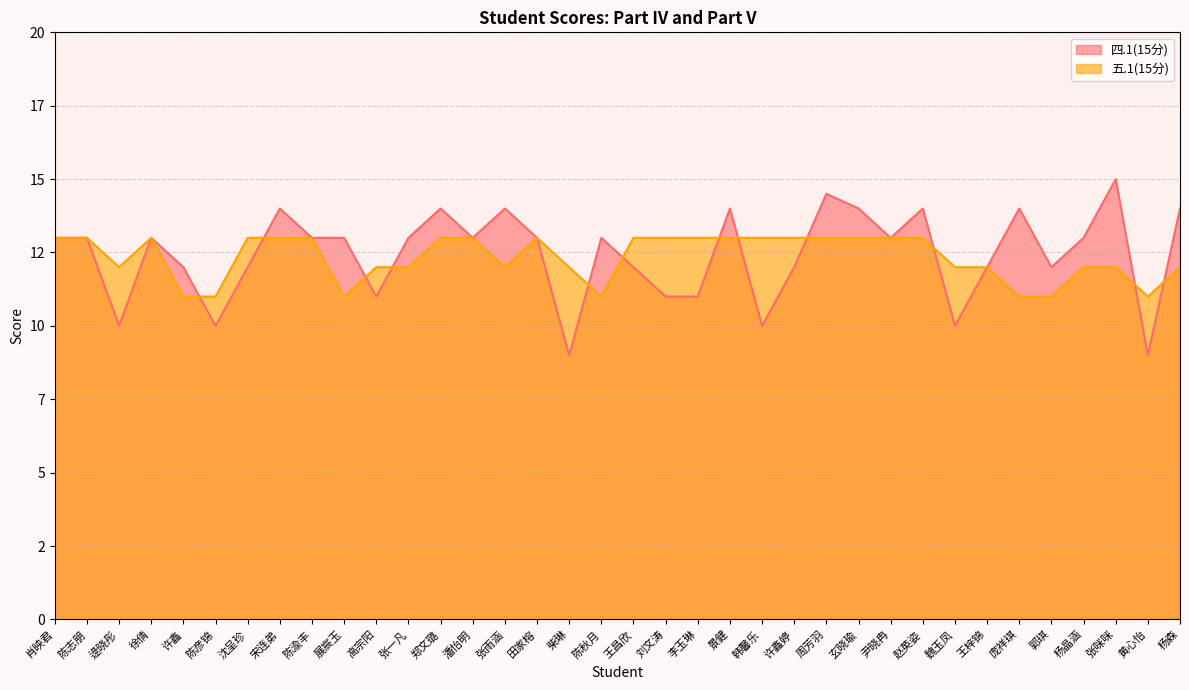

True or false: 五.1(15分) has more than 2 interior local peaks.

False